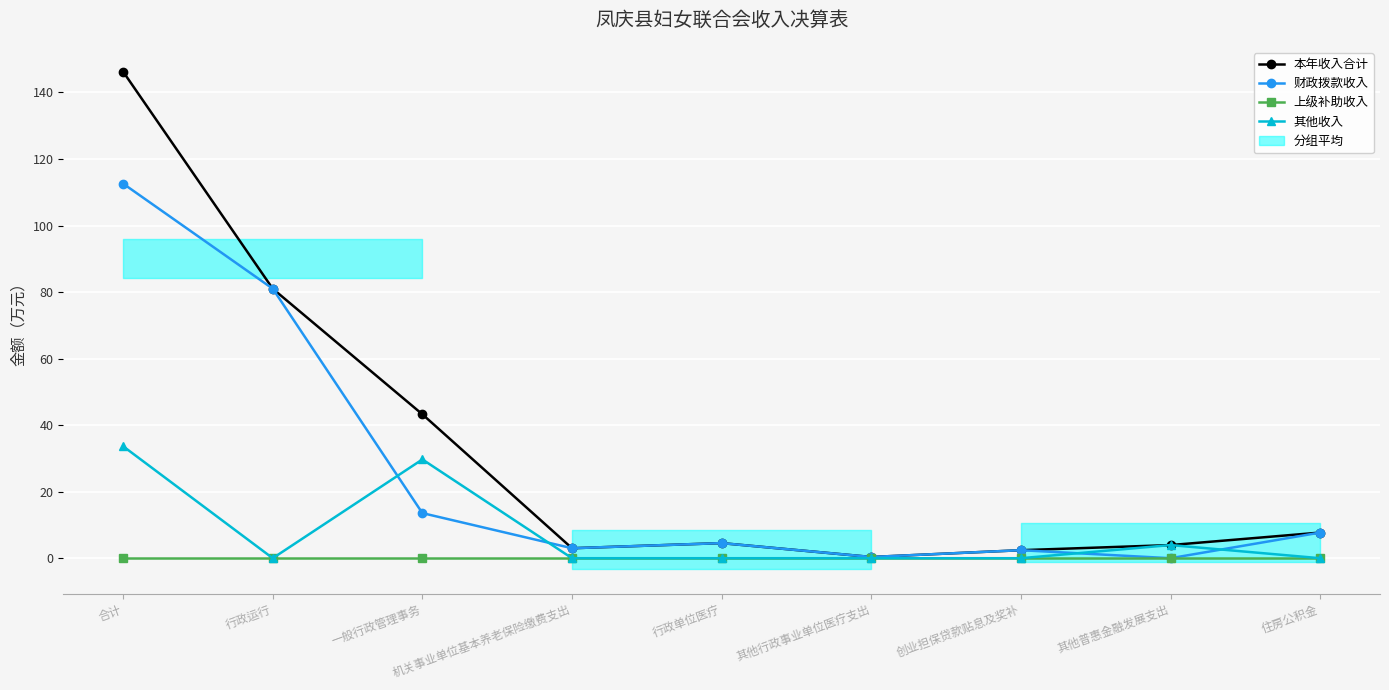

True or false: 上级补助收入 has more than 0 interior local peaks.

False